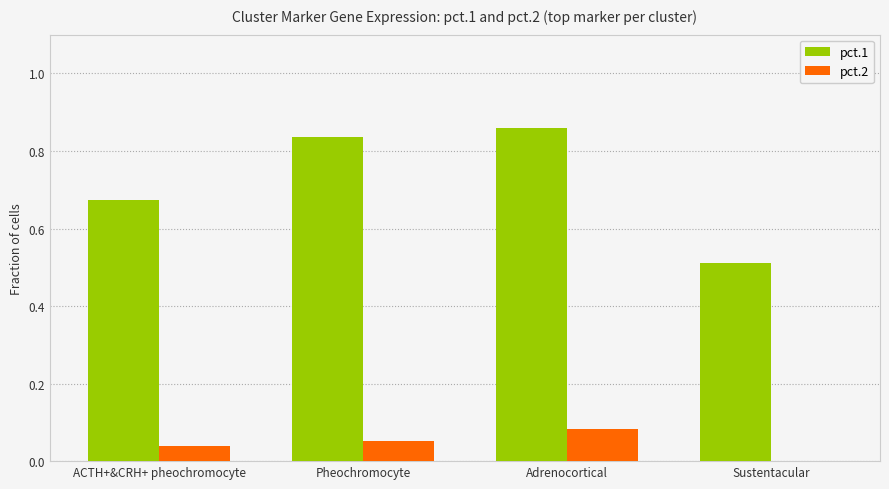

What is the difference between the pct.1 values at ACTH+&CRH+ pheochromocyte and Pheochromocyte?

0.2